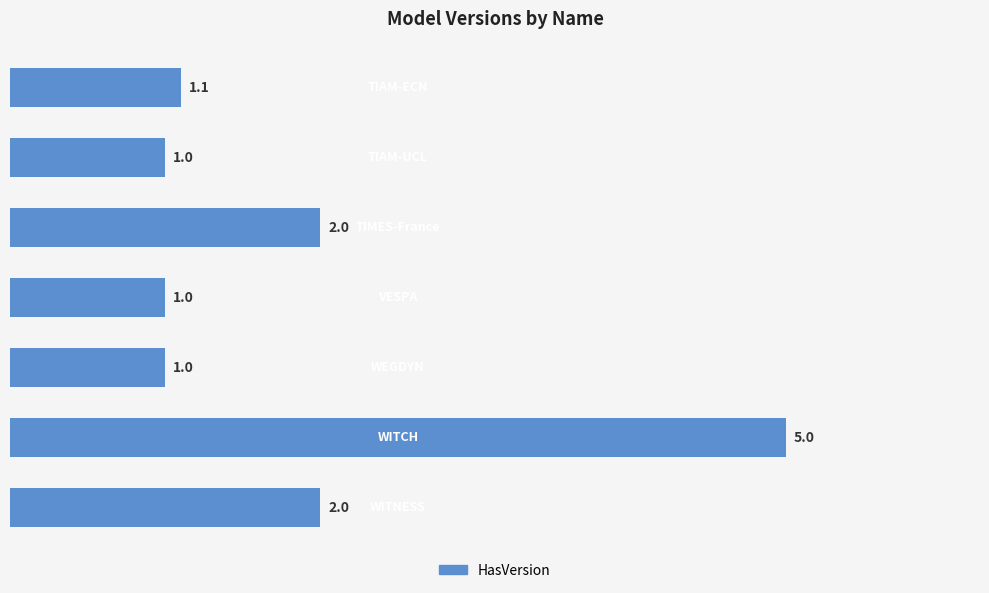

What is the sum of all values?

13.1